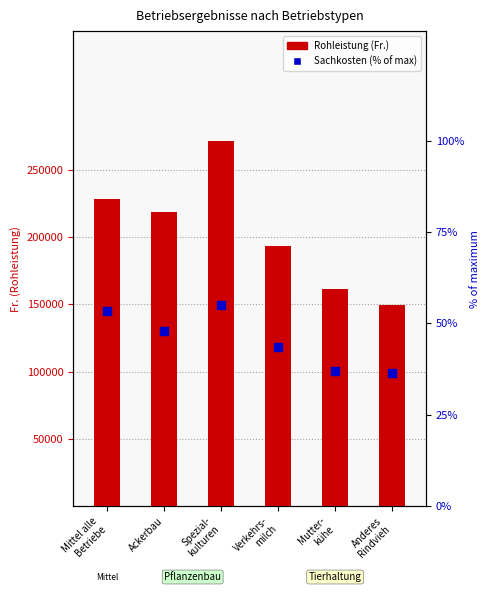

At which category is the sum across all series the highest?

Spezial-
kulturen